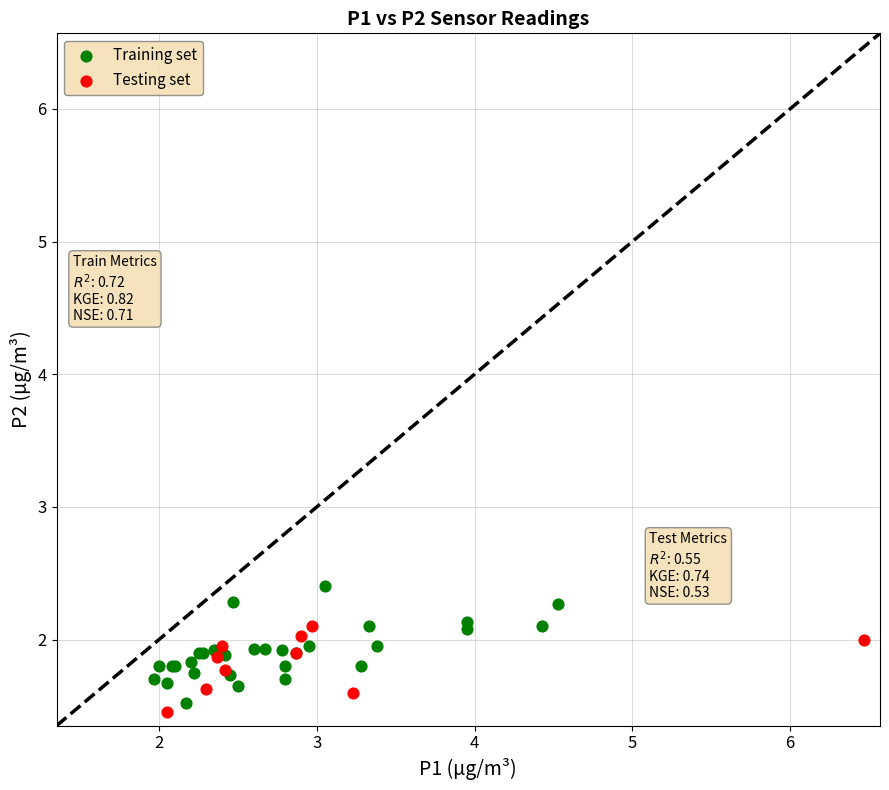

Which series has the widest spread of Y values?

Training set